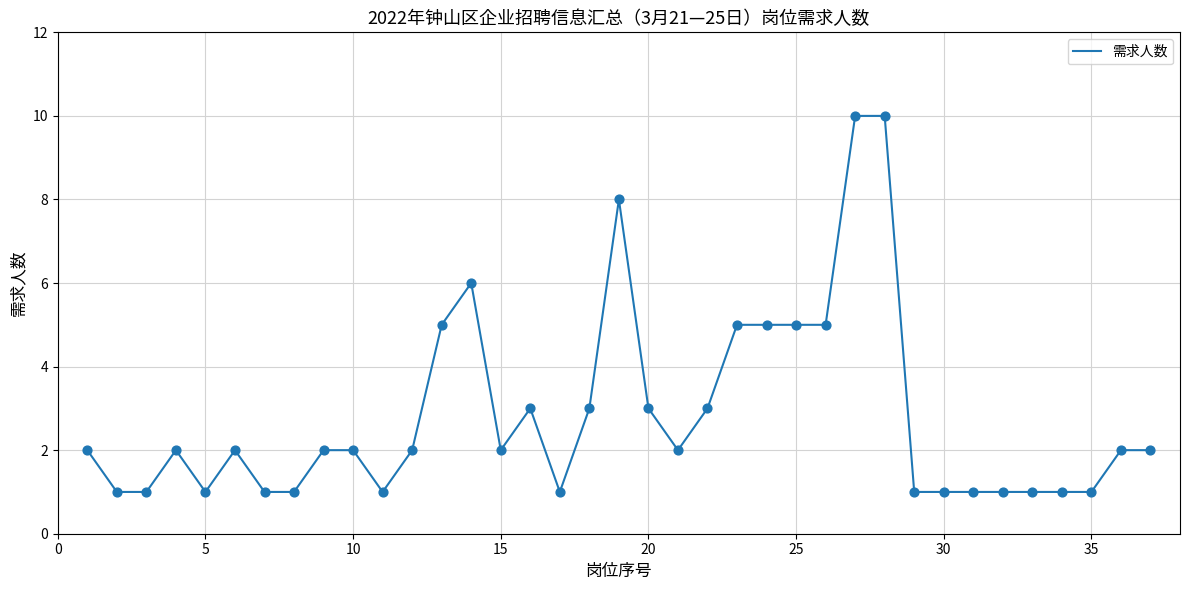

What is the greatest value displayed?

10